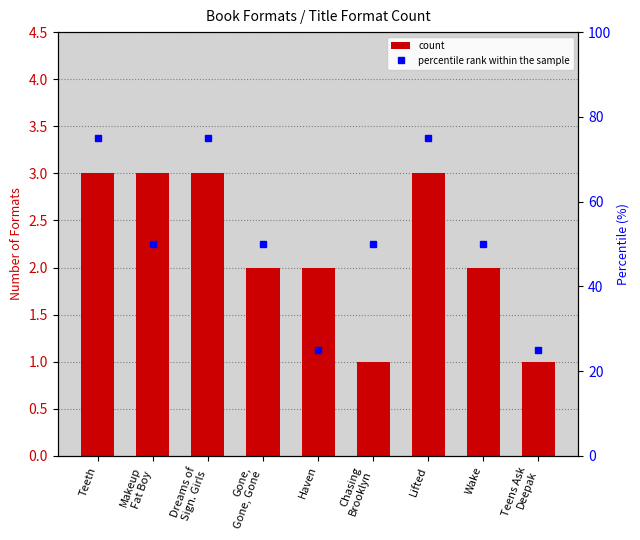

Reading left to right, transcribe all the data shown in this chart.

count: Teeth=3	Makeup
Fat Boy=3	Dreams of
Sign. Girls=3	Gone,
Gone, Gone=2	Haven=2	Chasing
Brooklyn=1	Lifted=3	Wake=2	Teens Ask
Deepak=1
percentile rank within the sample: Teeth=75	Makeup
Fat Boy=50	Dreams of
Sign. Girls=75	Gone,
Gone, Gone=50	Haven=25	Chasing
Brooklyn=50	Lifted=75	Wake=50	Teens Ask
Deepak=25